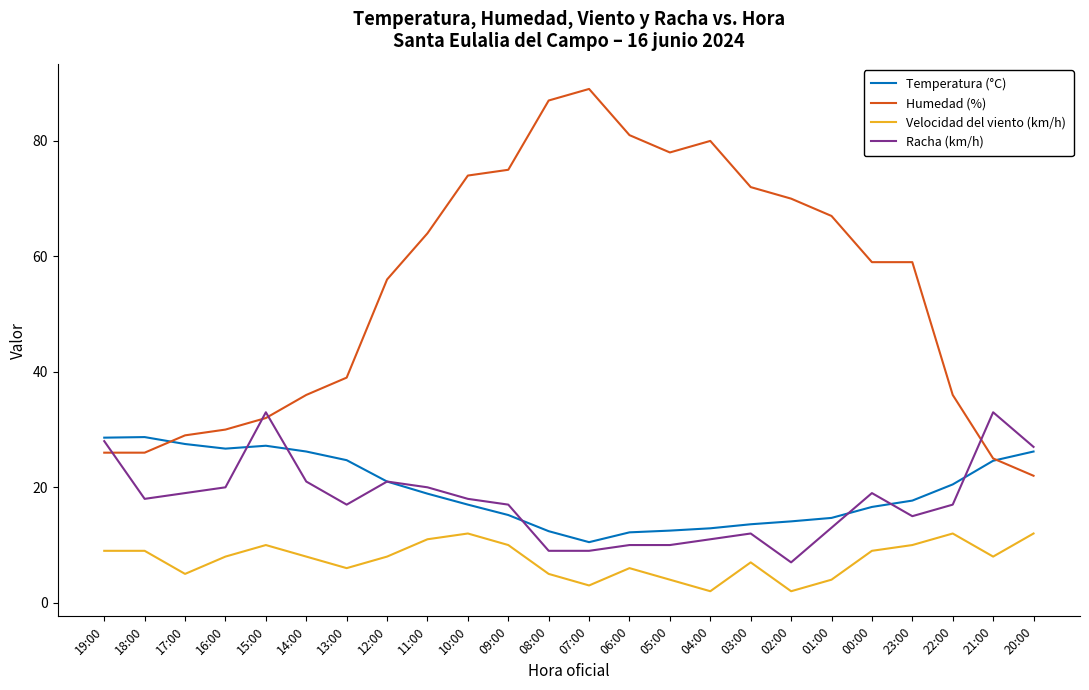

What is the difference between the Temperatura (°C) values at 00:00 and 20:00?

9.6